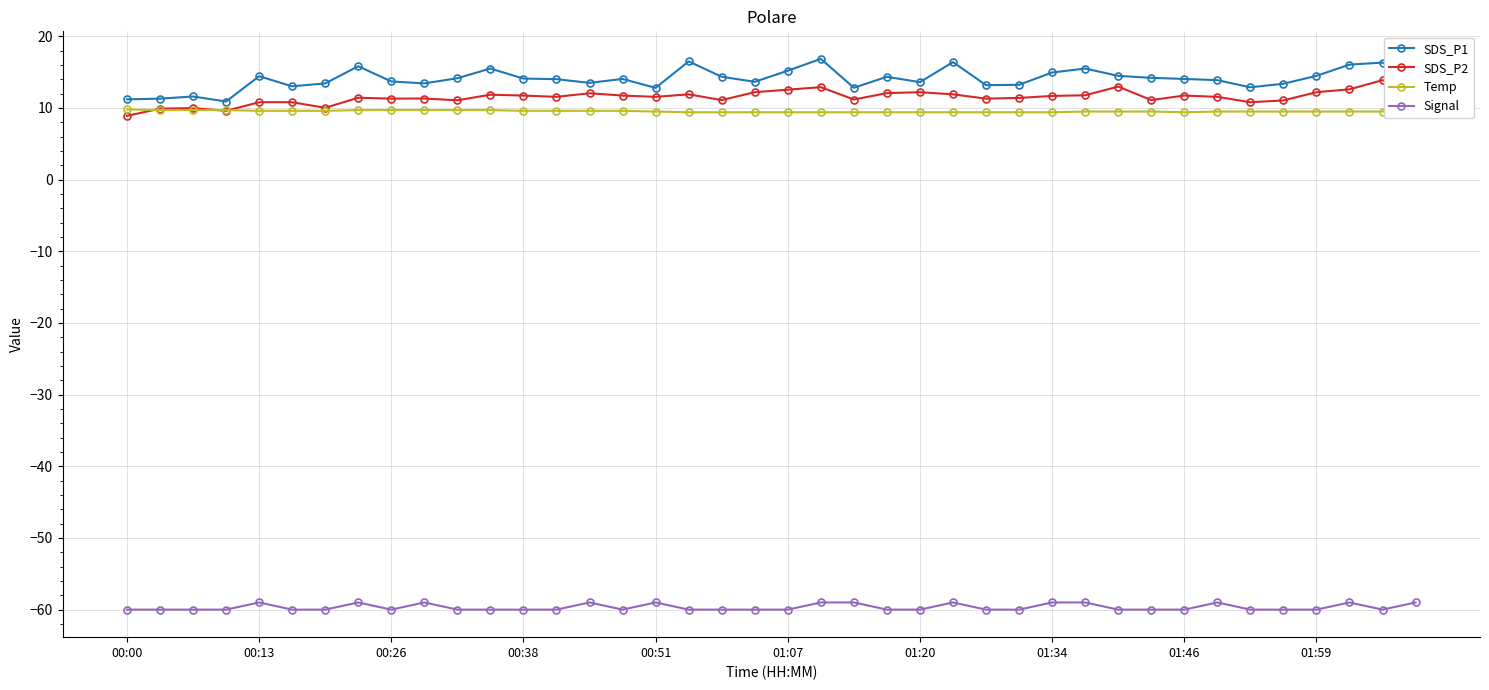

What is the maximum value shown in the chart?

16.9